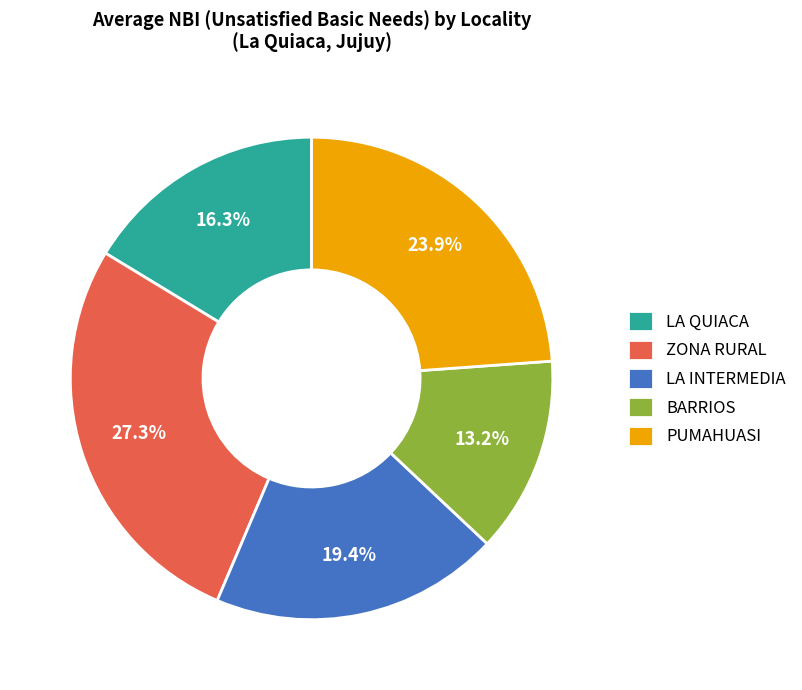

To the nearest percent, what portion does LA QUIACA represent?

16%